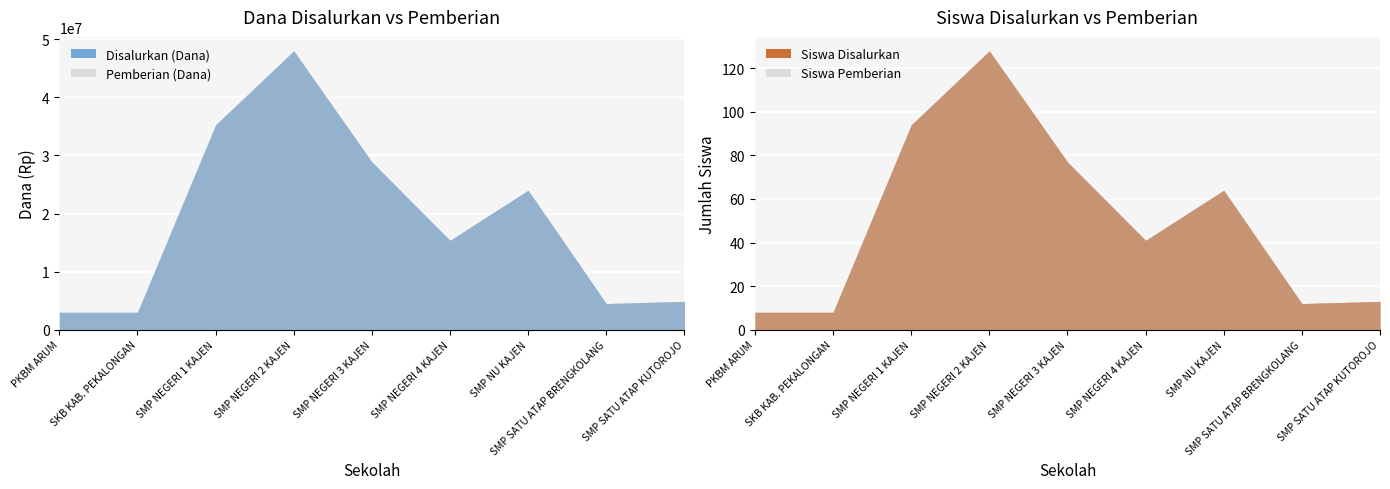

How many values in the Pemberian (Dana) series exceed 15375000?

4